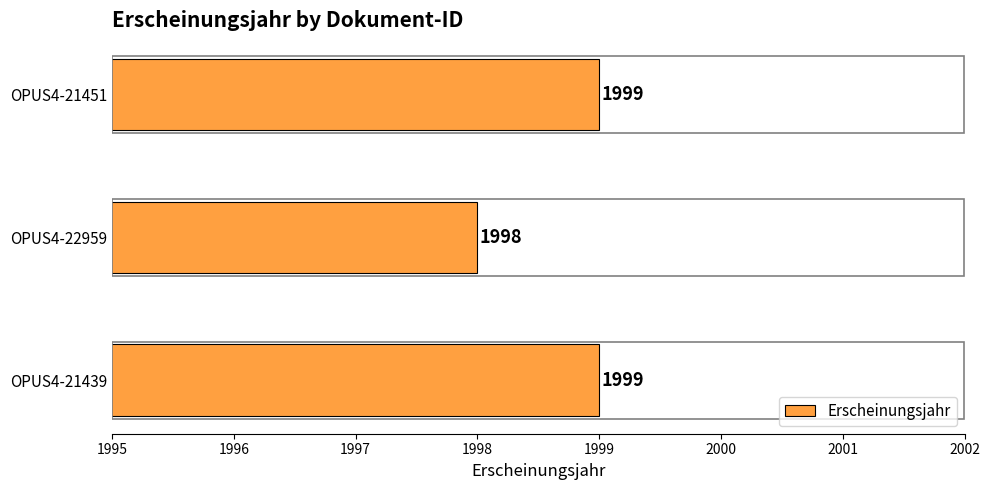

How many categories are shown in the chart?

3